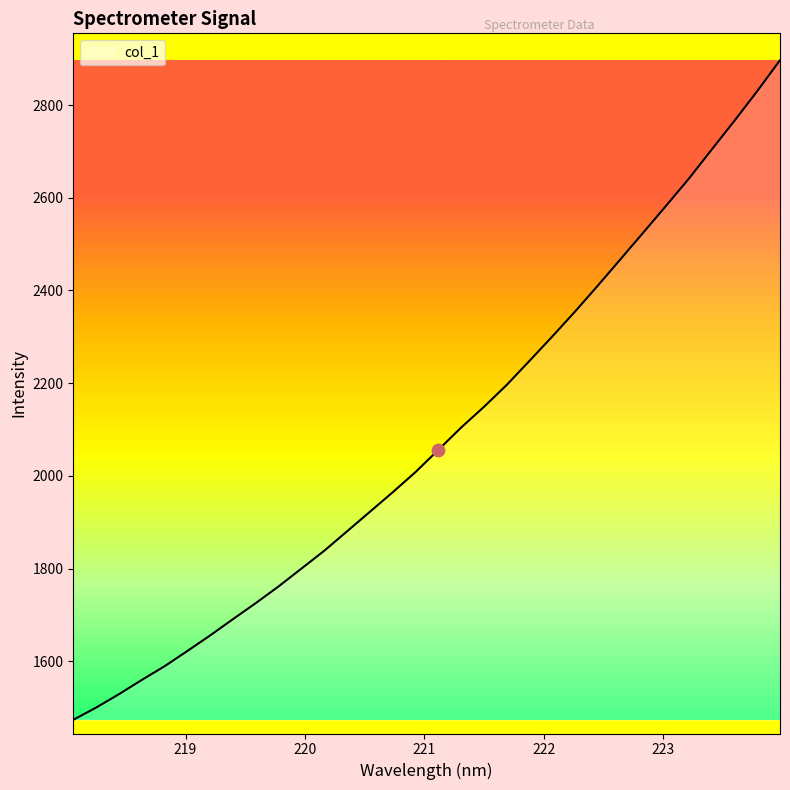

What is the greatest value displayed?

2896.6